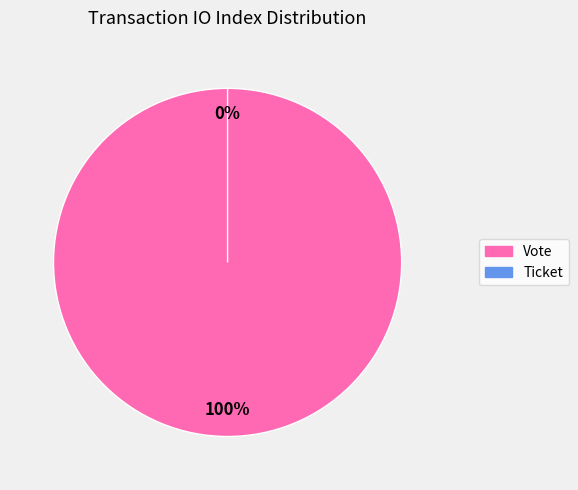

Which slice is the largest?

Vote